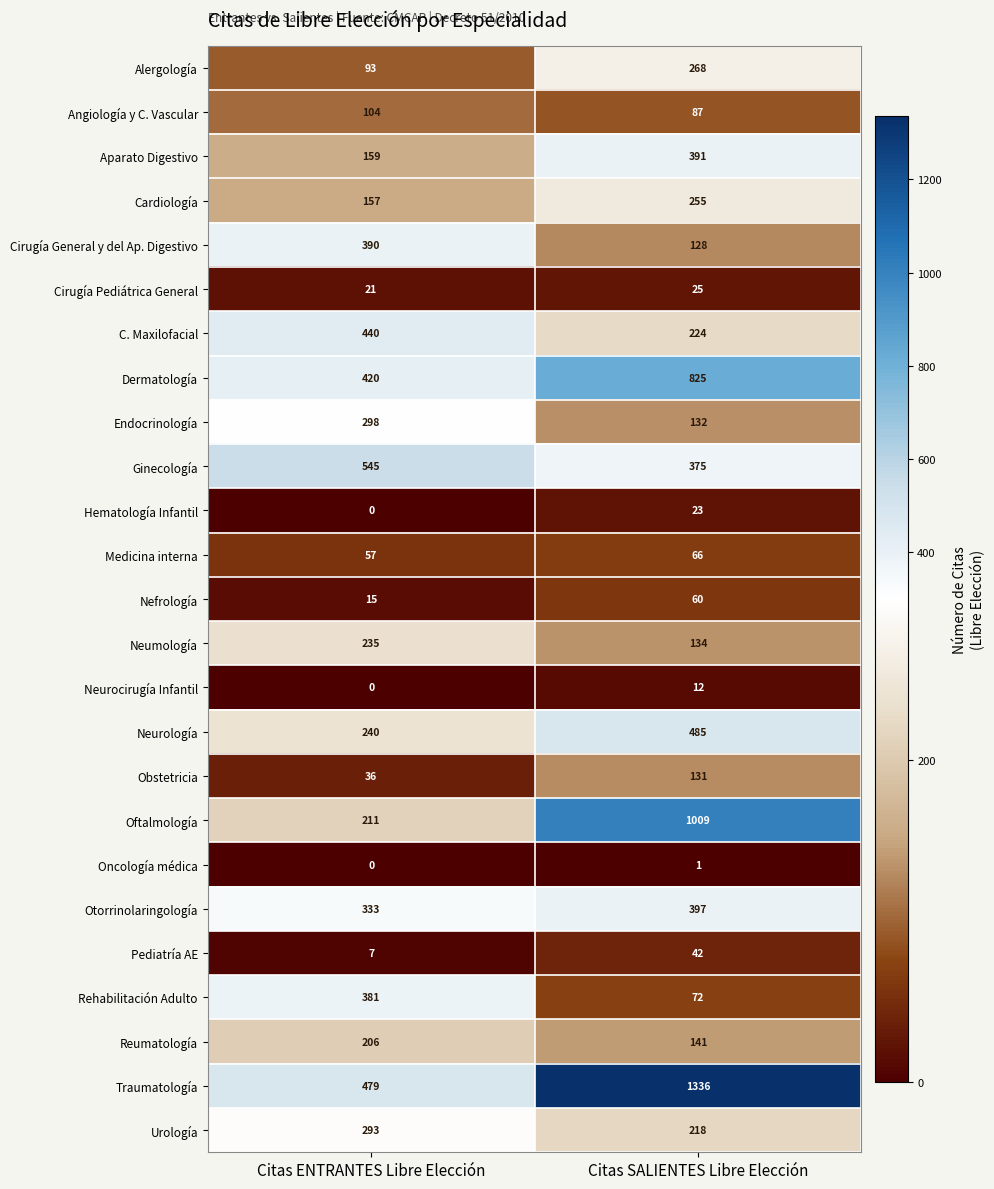

True or false: Cardiología has a value of 157 at Citas ENTRANTES Libre Elección.

True